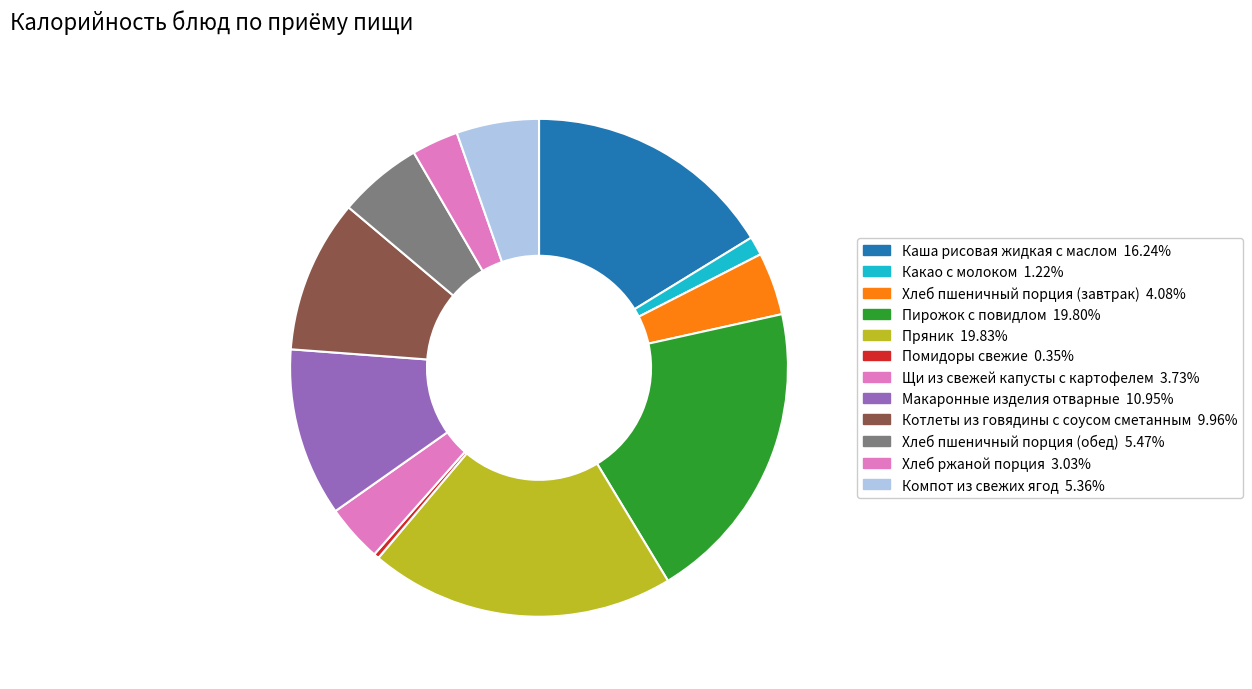

Which slice is the smallest?

Помидоры свежие